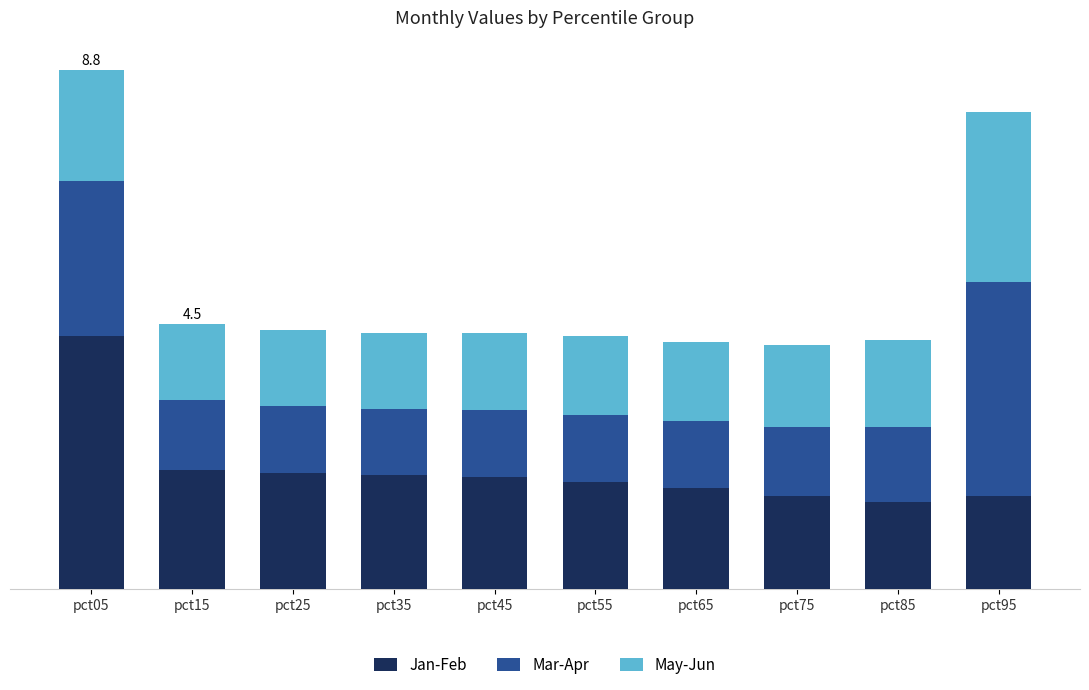

What are all the series names shown in the legend?

Jan-Feb, Mar-Apr, May-Jun